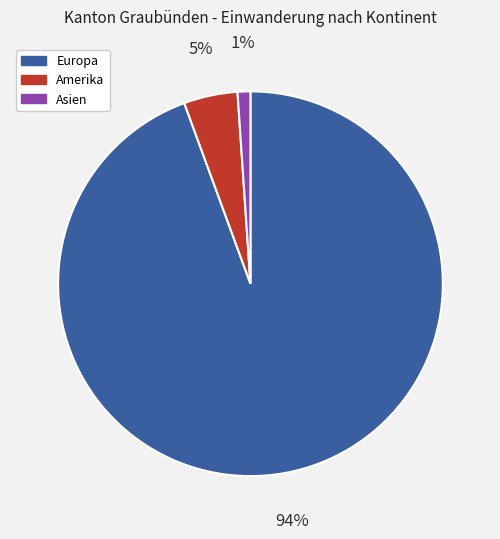

Is there any slice that represents more than half of the pie?

Yes